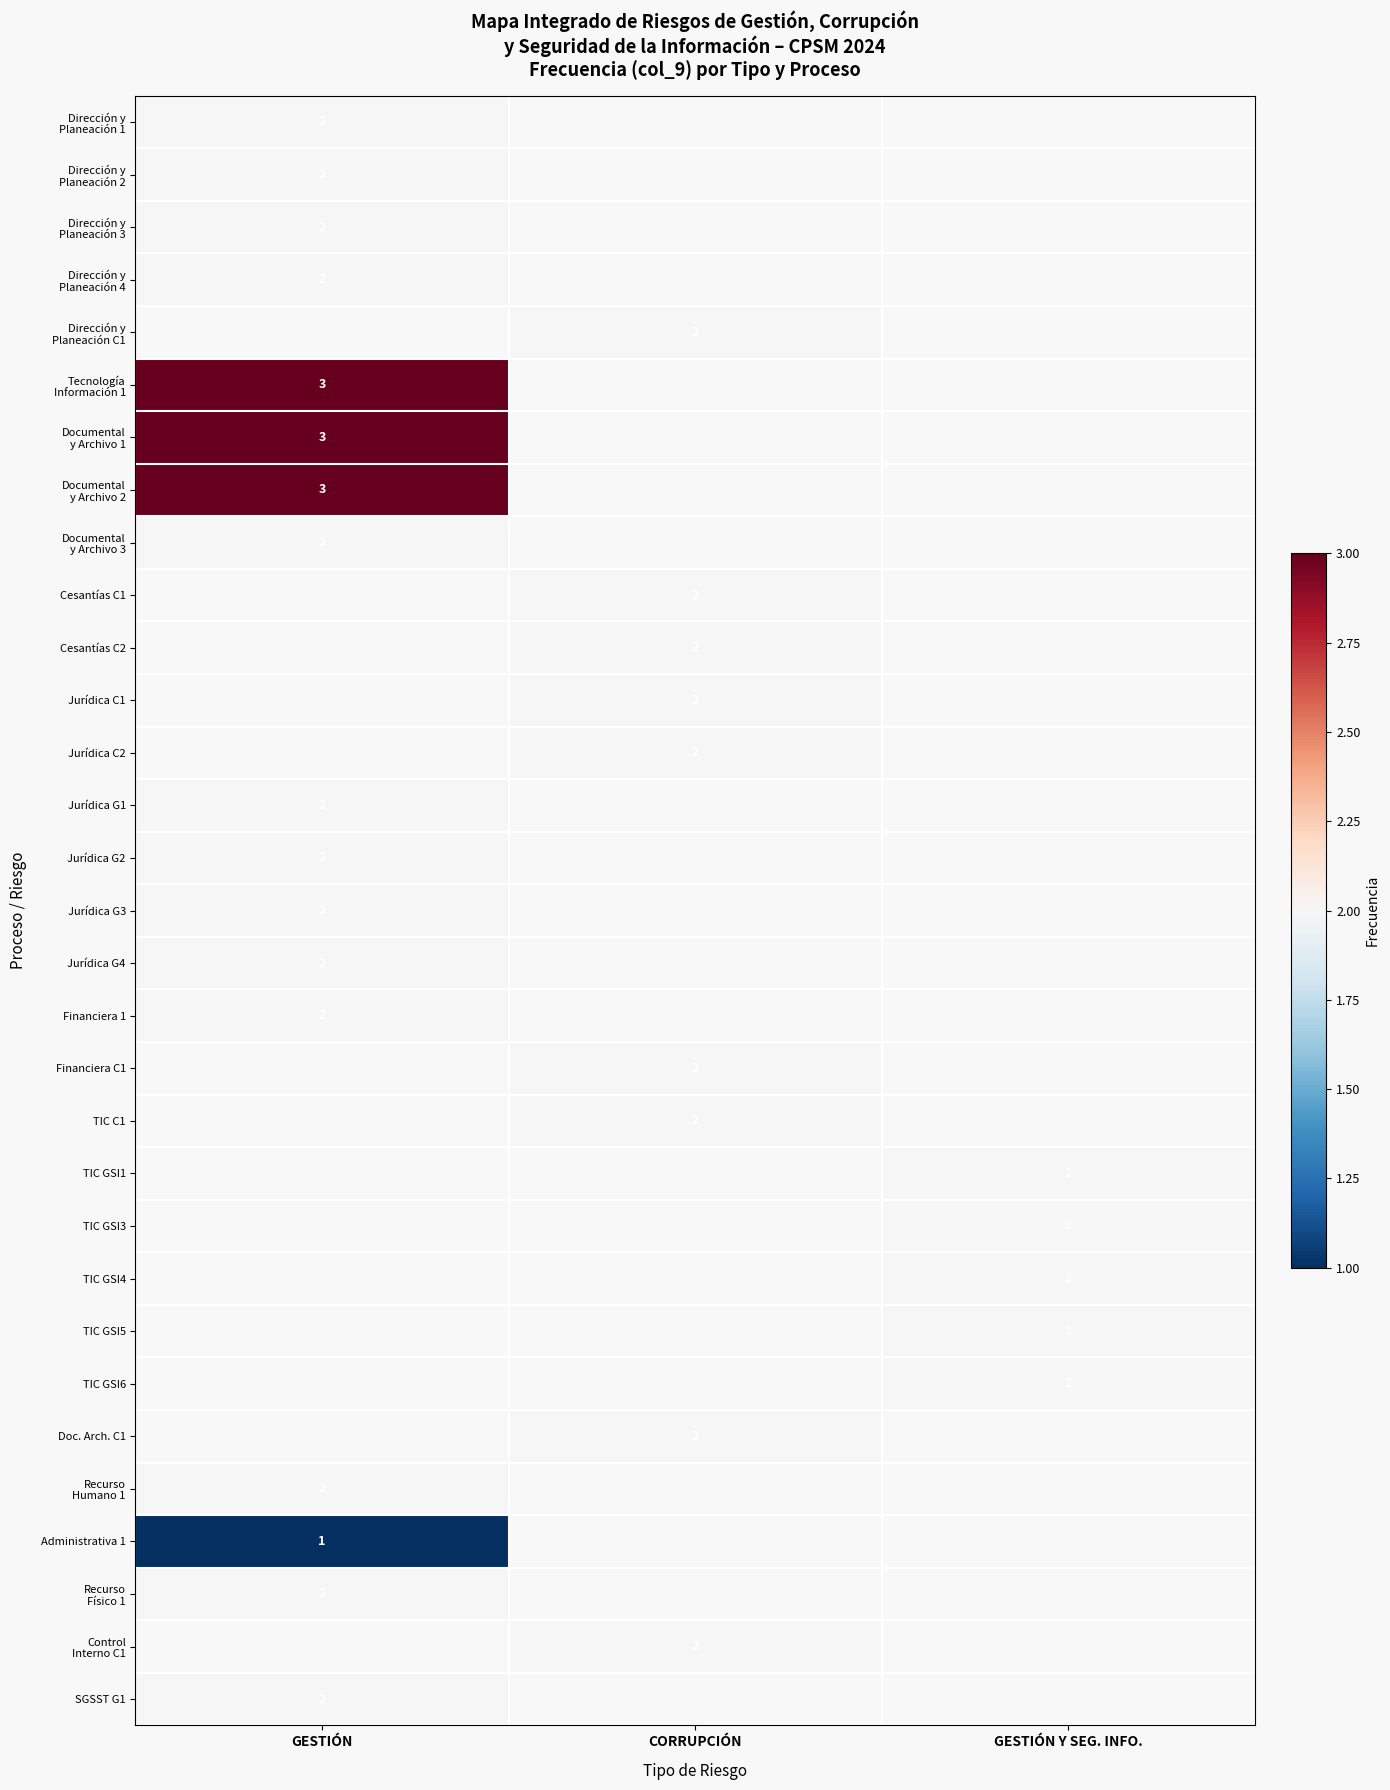

Is it true that TIC C1 equals 2 at CORRUPCIÓN?

True